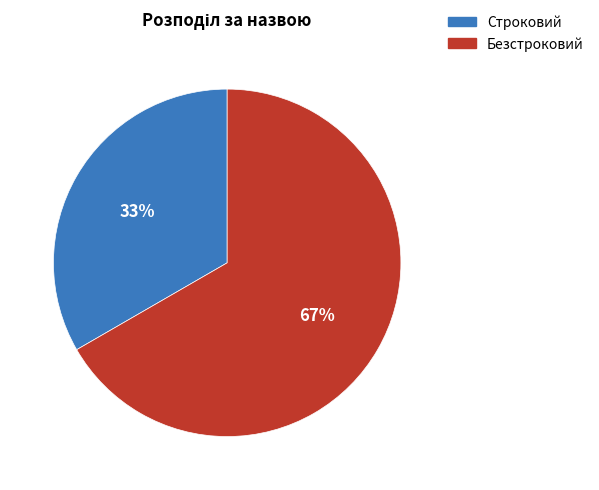

Count the number of slices in the pie.

2